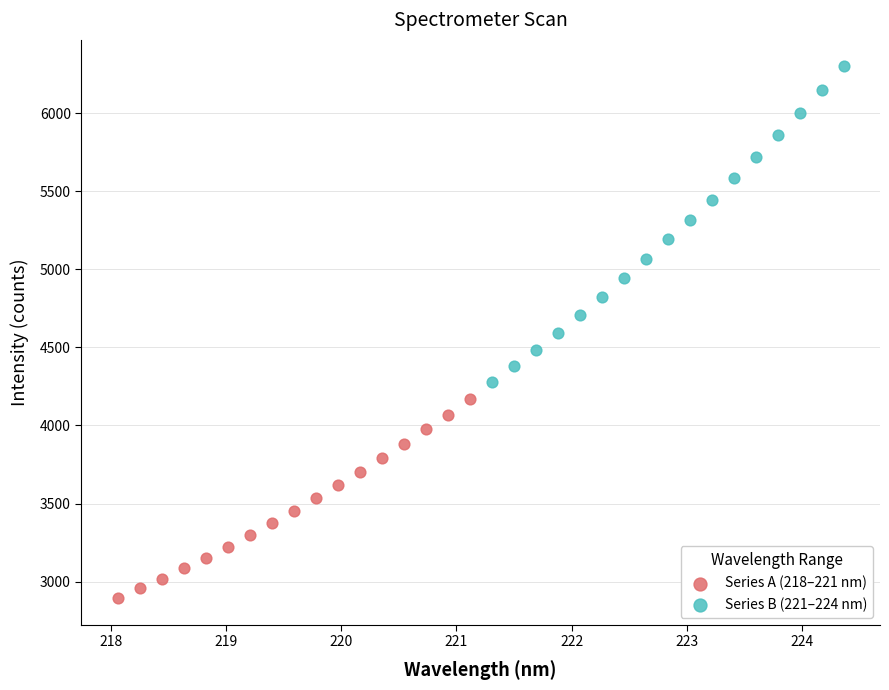

Which series has the largest Y range (max minus min)?

Series B (221–224 nm)